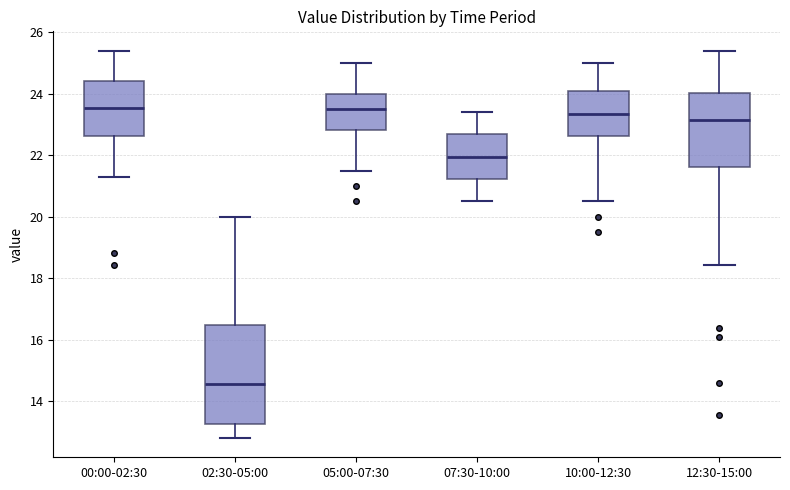

Reading left to right, transcribe this box plot: for each box, give where its median line is, the range the box spans, and where its two whiskers end, as read against the y-axis. The values are not printed on the chart, so give them approximately, as read against the axis.

00:00-02:30: median 23.6, box 22.6 to 24.4, whiskers 21.4 to 25.4
02:30-05:00: median 14.6, box 13.2 to 16.4, whiskers 12.8 to 20.0
05:00-07:30: median 23.6, box 22.8 to 24.0, whiskers 21.6 to 25.0
07:30-10:00: median 22.0, box 21.2 to 22.6, whiskers 20.6 to 23.4
10:00-12:30: median 23.4, box 22.6 to 24.0, whiskers 20.6 to 25.0
12:30-15:00: median 23.2, box 21.6 to 24.0, whiskers 18.4 to 25.4